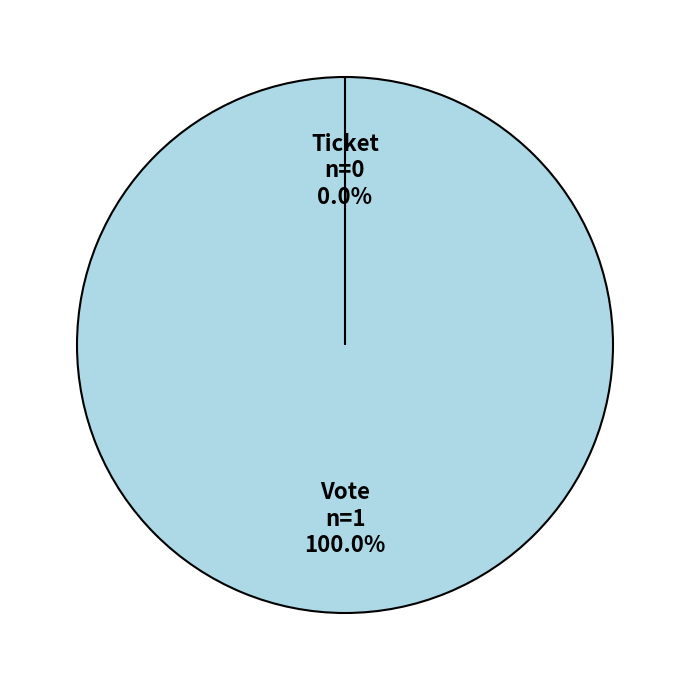

Rank the categories by value from lowest to highest.

Ticket, Vote